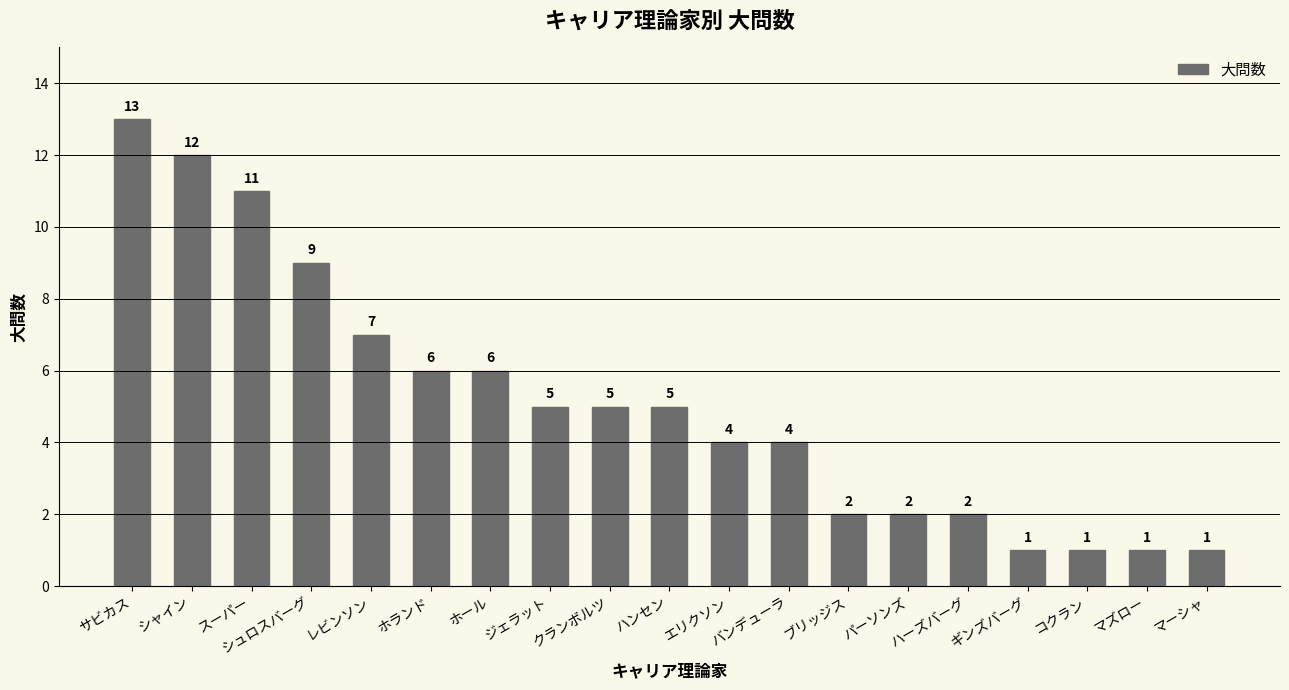

What is the approximate value at クランボルツ, to the nearest 5?

5